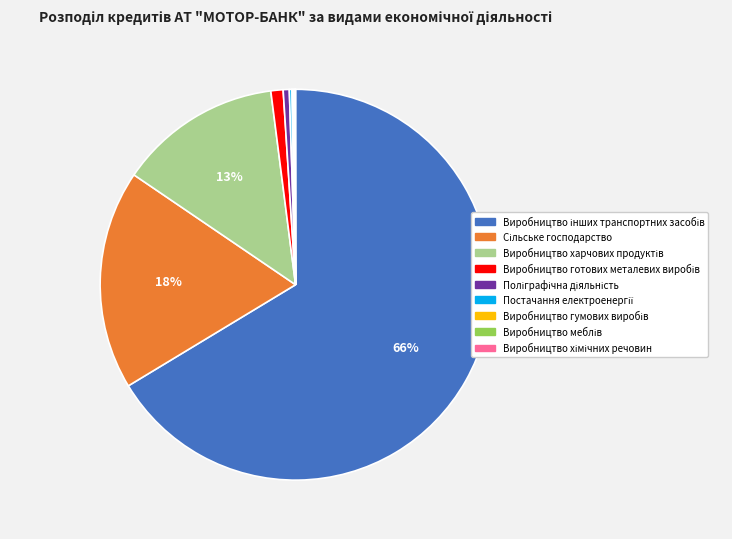

To the nearest percent, what is the average slice percentage?

11%